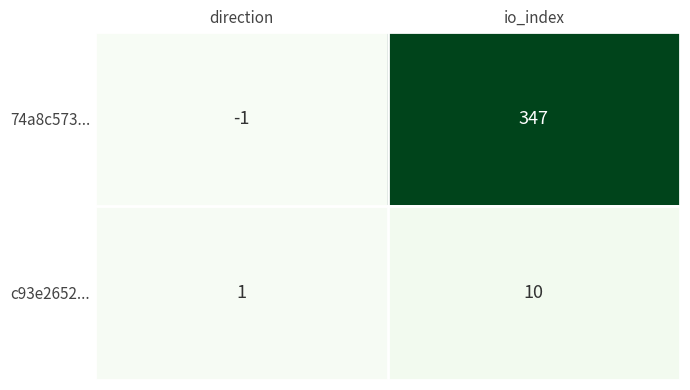

Between direction and io_index, which series saw the biggest shift?

74a8c573...